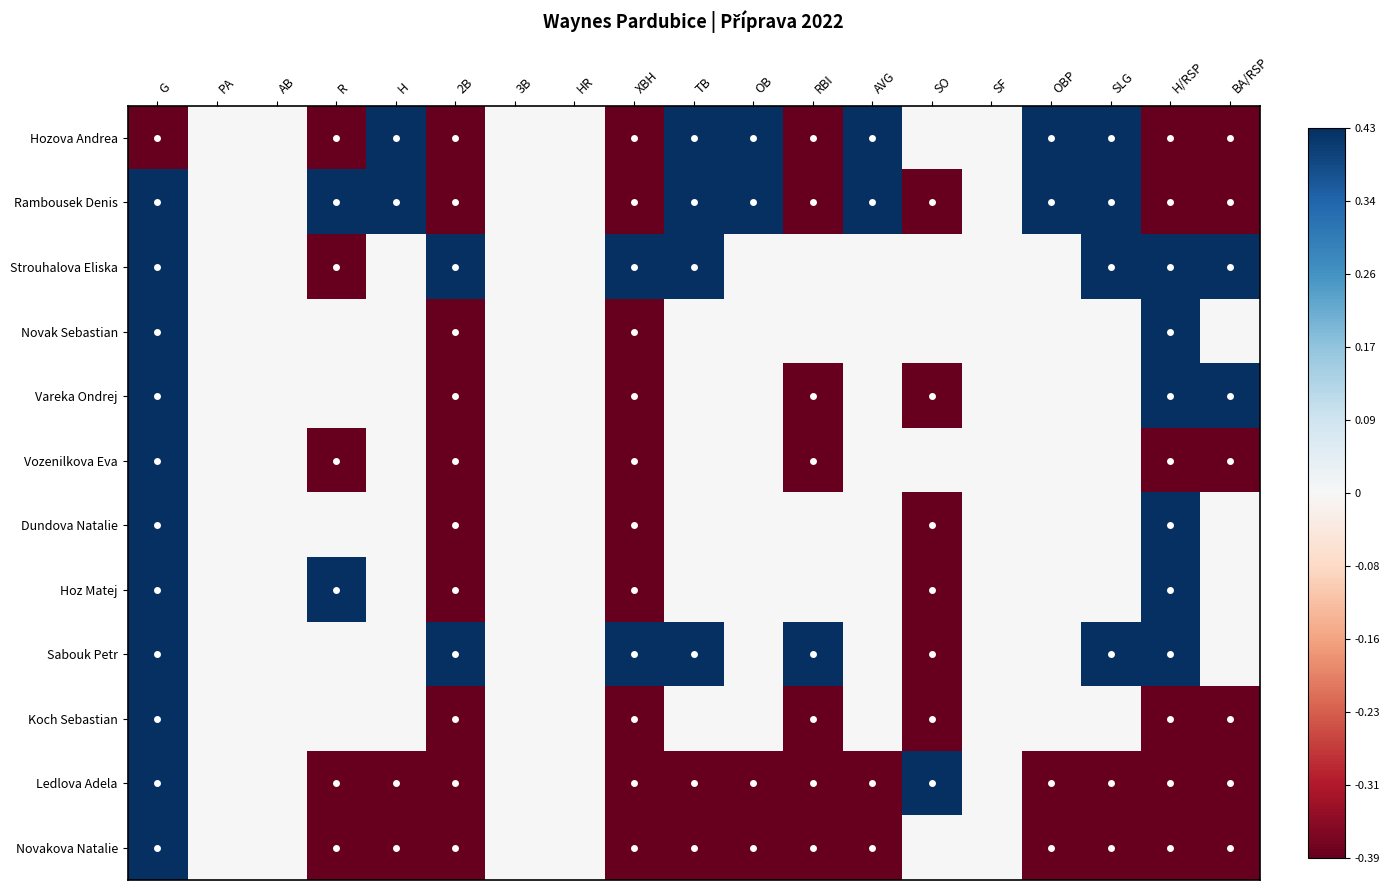

At how many categories does at least one series exceed 0?

14